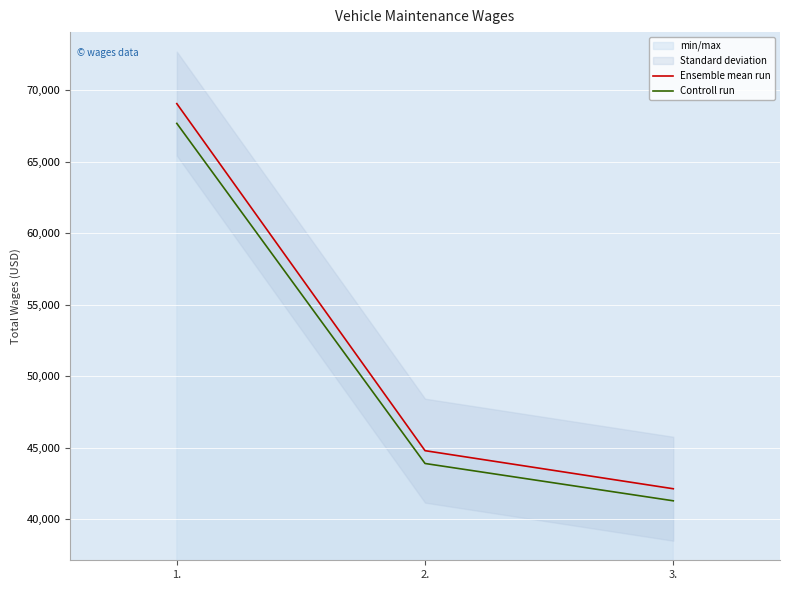

List the series in order of their peak value, lowest first.

Controll run, Ensemble mean run